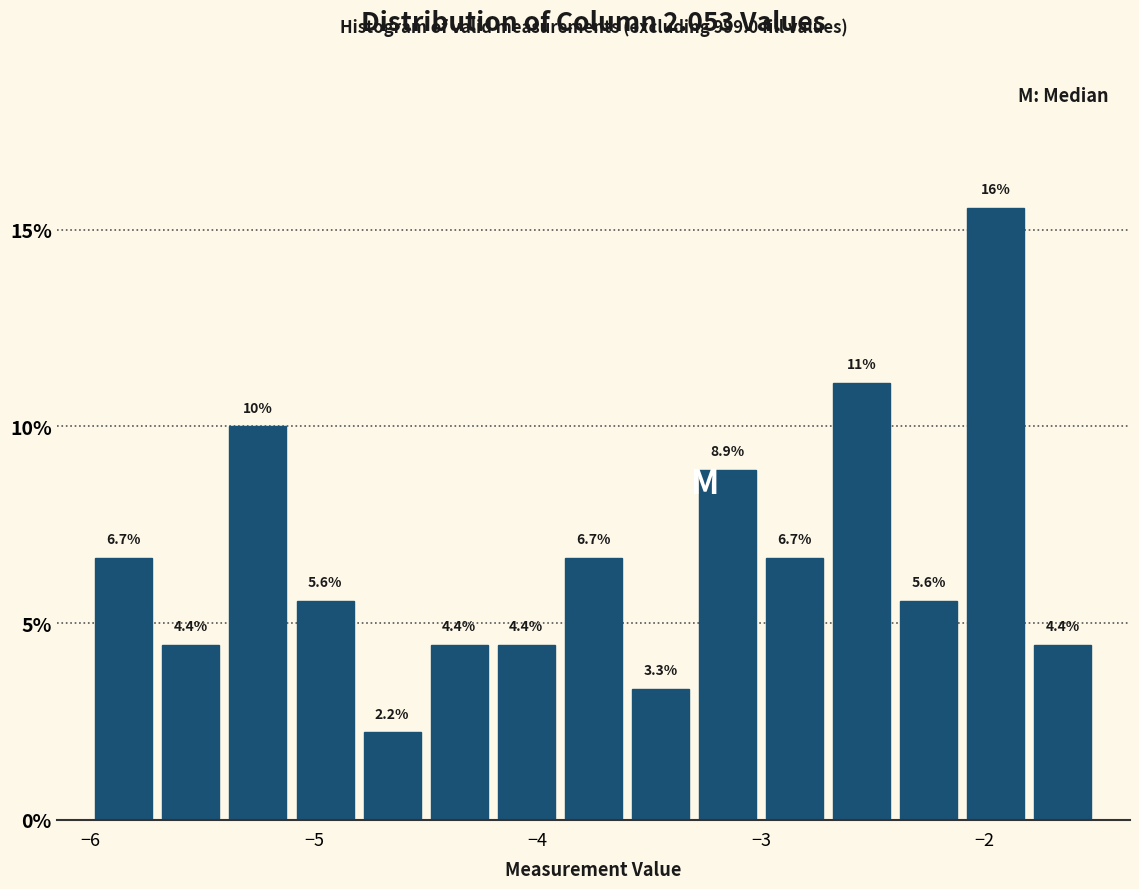

Around what value on the x-axis is the tallest bar? Give the approximate position of its centre, as read against the axis.

-1.9